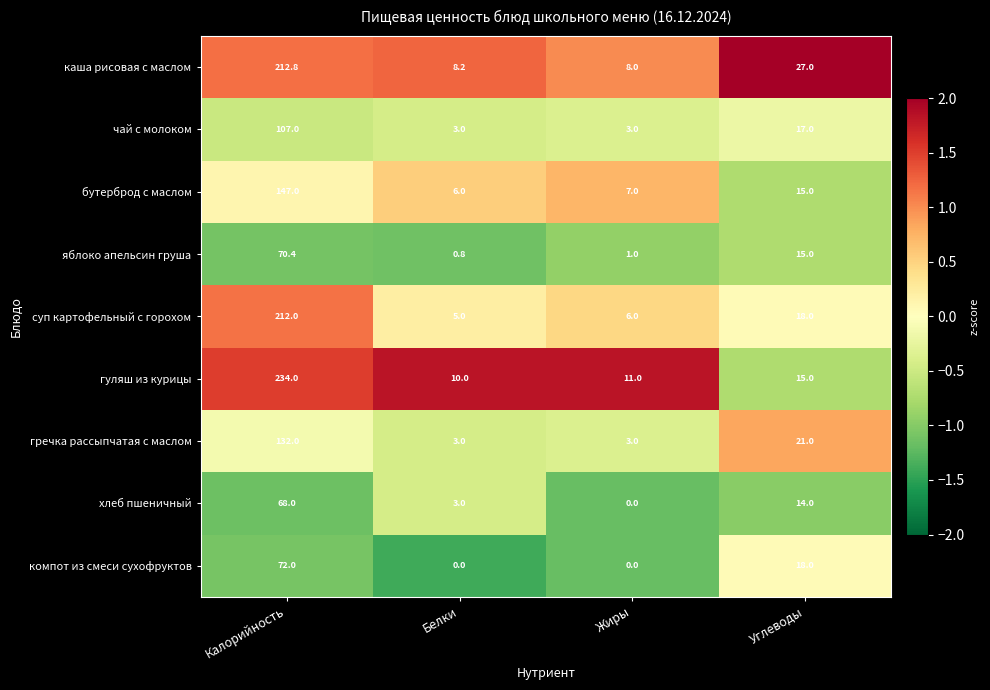

What is the spread (max minus min) of values at Жиры?

11.0